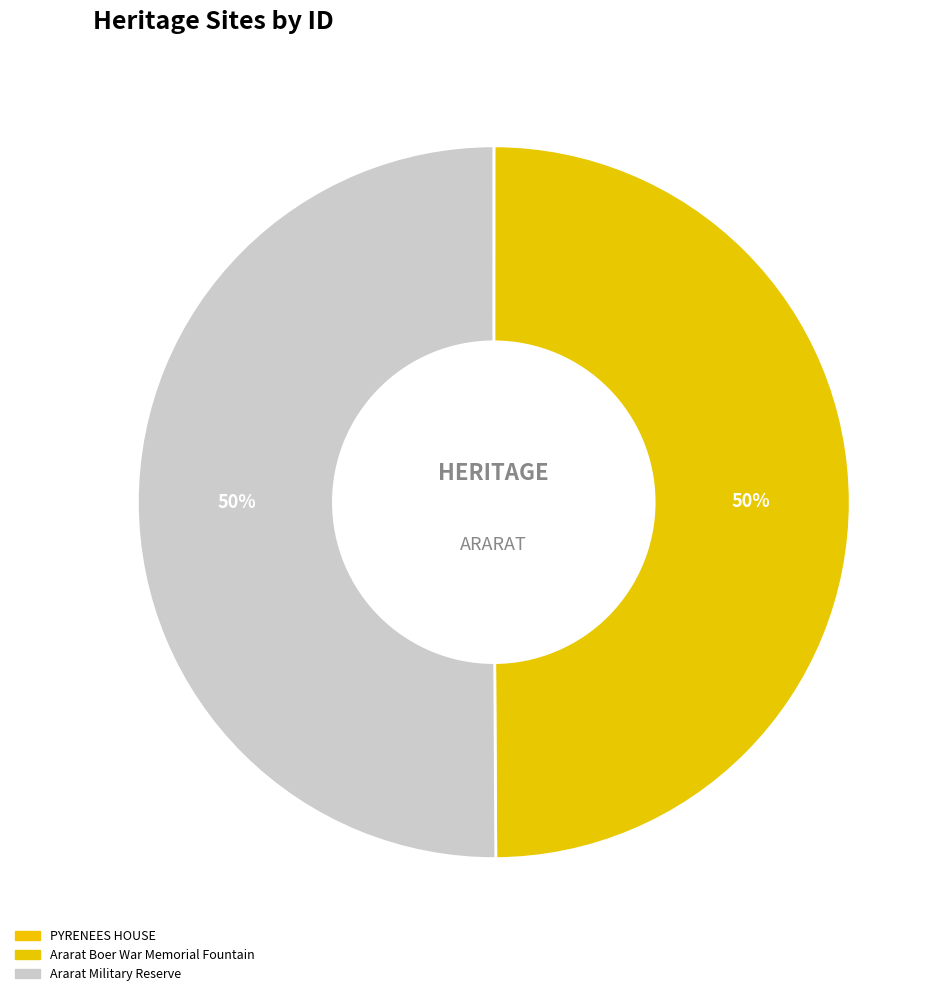

Rank the categories by value from highest to lowest.

Ararat Military Reserve, Ararat Boer War Memorial Fountain, PYRENEES HOUSE